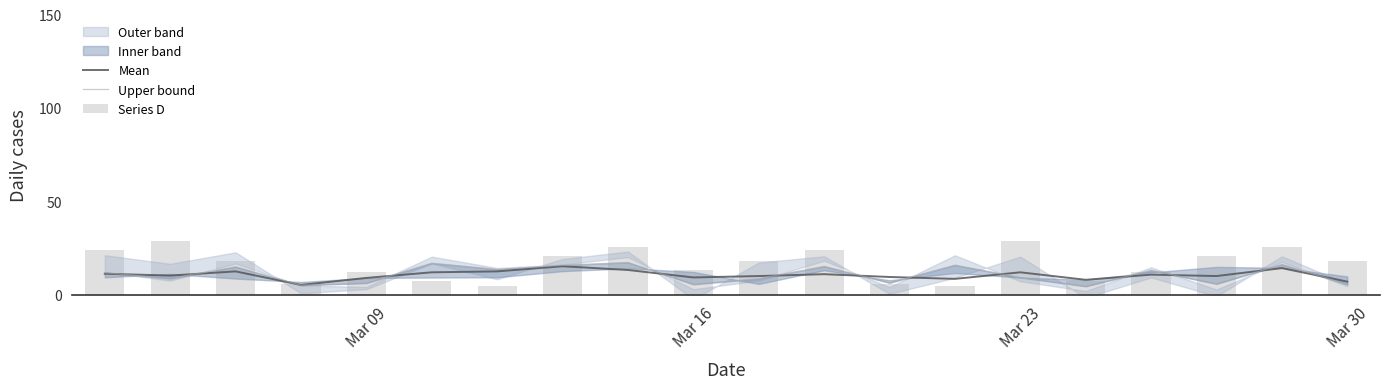

Reading left to right, what are all the values shown in this chart?

Mean: 11.2	10.2	12.5	5.2	9.0	12.0	12.5	15.2	13.2	9.2	10.0	11.0	9.5	8.5	12.0	8.0	10.8	10.0	14.2	7.0
Upper bound: 11.8	8.7	14.9	5.1	6.2	16.9	13.6	15.8	17.3	5.6	8.6	15.2	6.3	15.8	9.2	4.5	13.0	5.8	16.2	5.6
Series D: 24.0	28.5	18.0	6.0	12.0	7.5	4.5	21.0	25.5	13.5	18.0	24.0	6.0	4.5	28.5	7.5	12.0	21.0	25.5	18.0